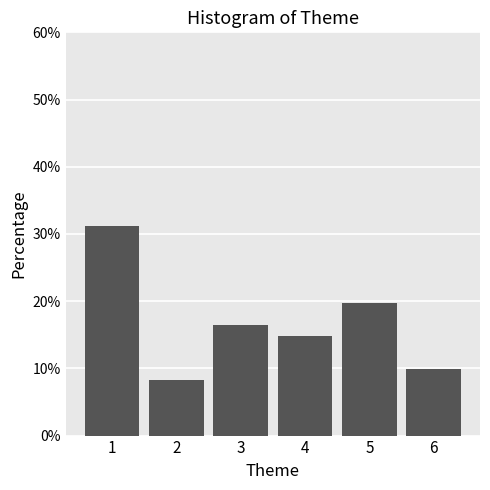

Reading left to right, transcribe all the data shown in this chart.

1=31.1	2=8.2	3=16.4	4=14.8	5=19.7	6=9.8